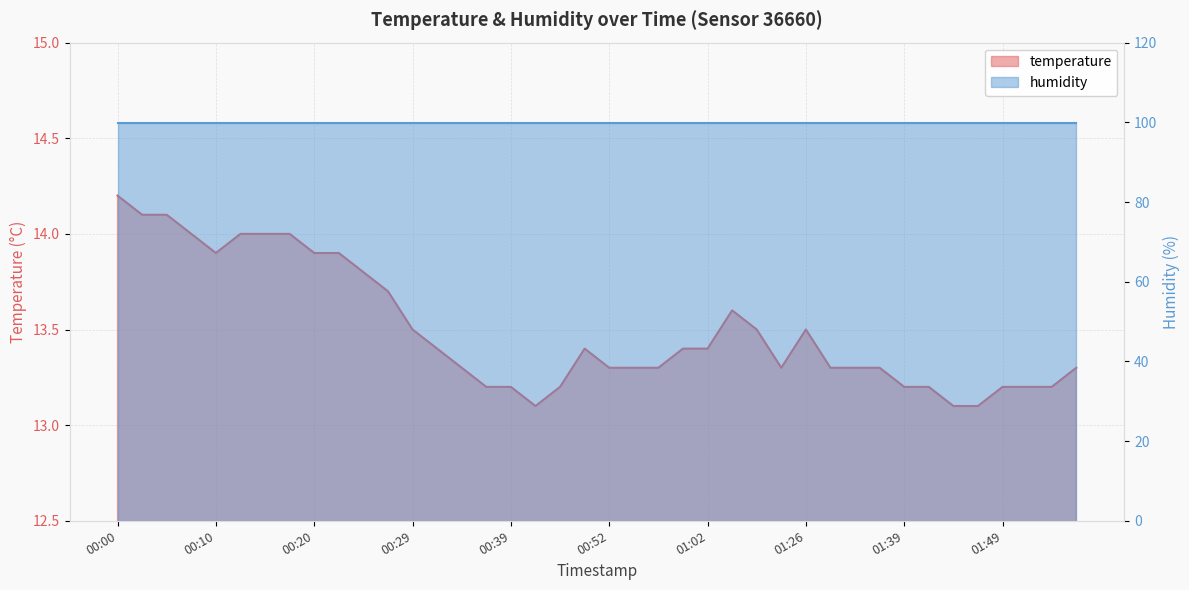

The value at 00:17 is 6.7. True or false?

False